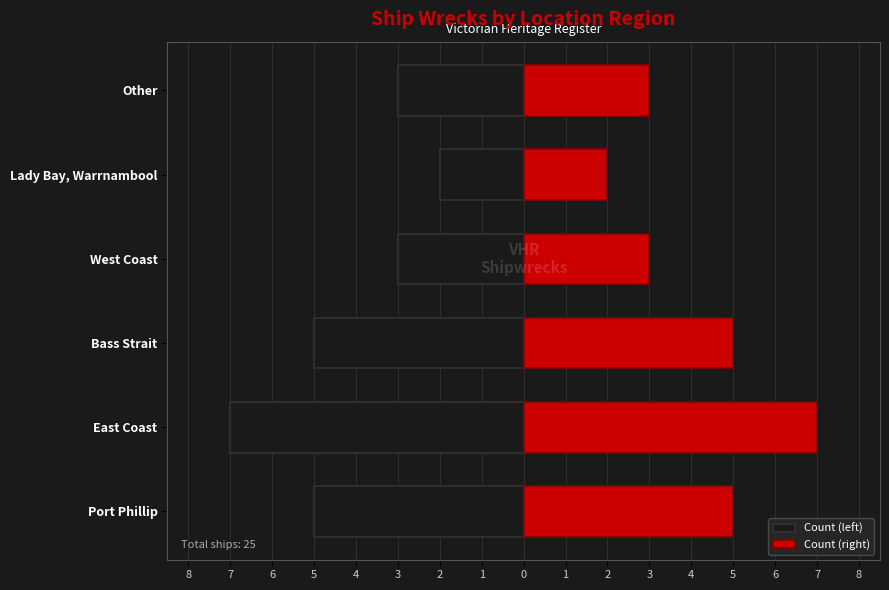

What are all the series names shown in the legend?

Count (left), Count (right)